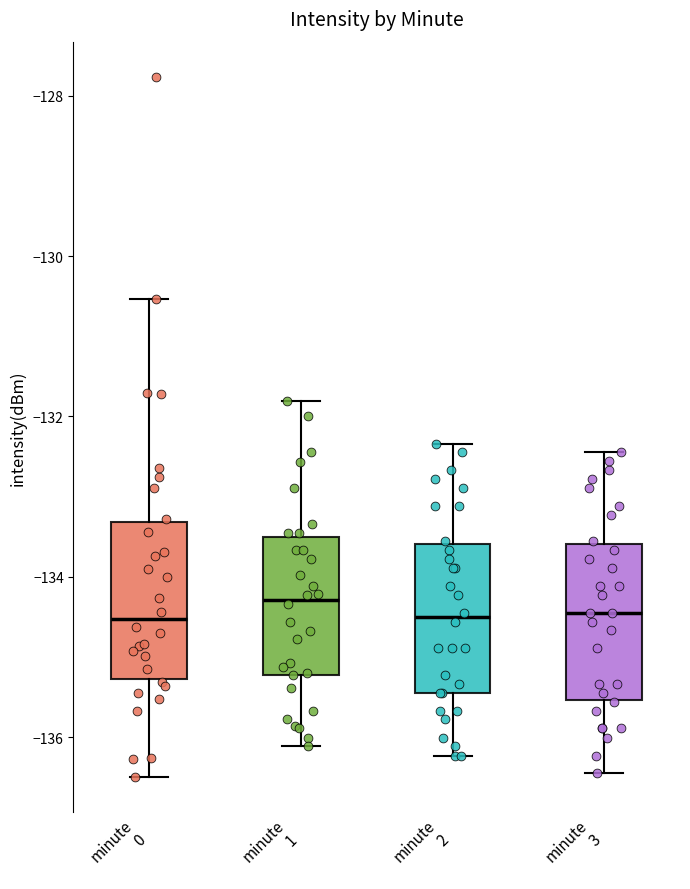

Where does the lower whisker of the box for minute 2 end on the y-axis? The values are not printed on the chart, so give them approximately, as read against the axis.

-136.2